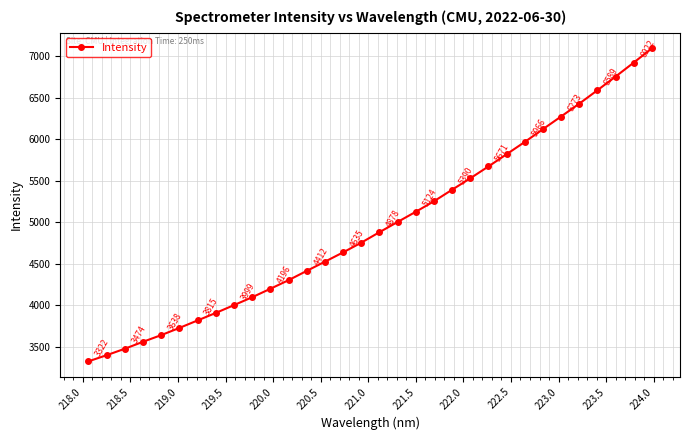

What is the sum of all values?

158543.8